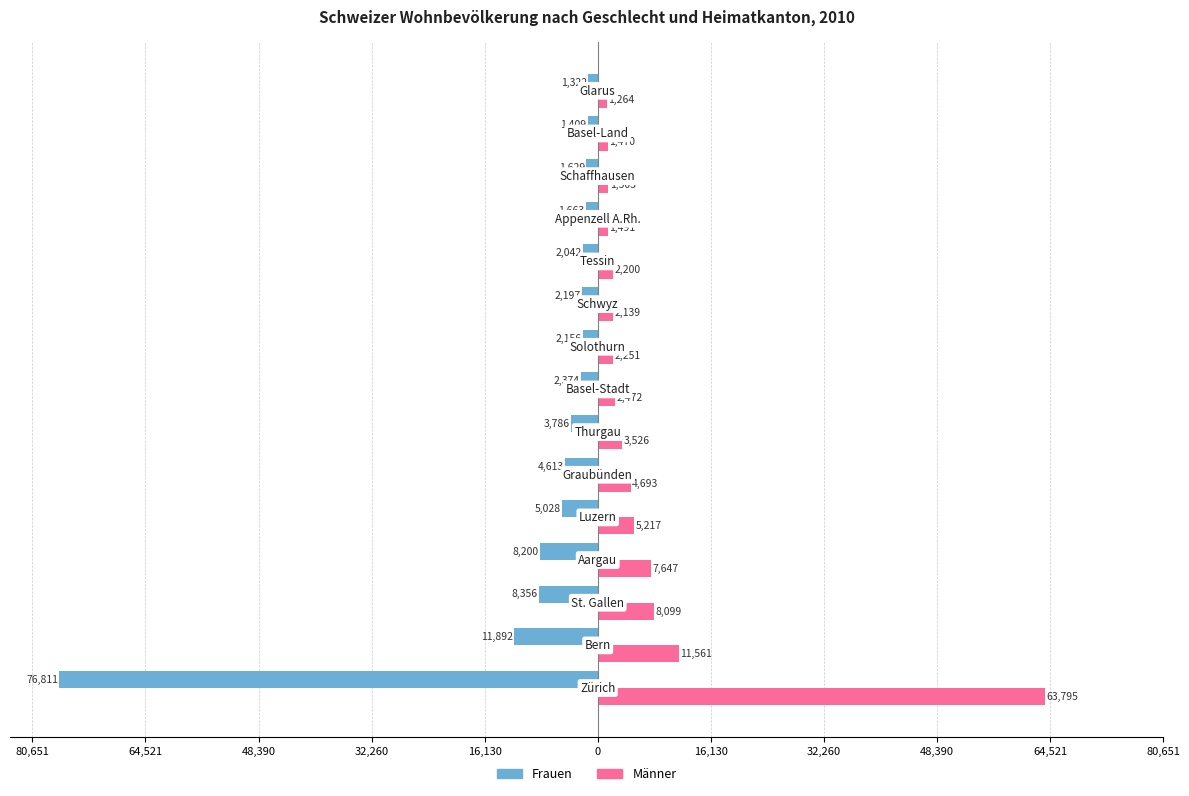

What are all the series names shown in the legend?

Frauen, Männer